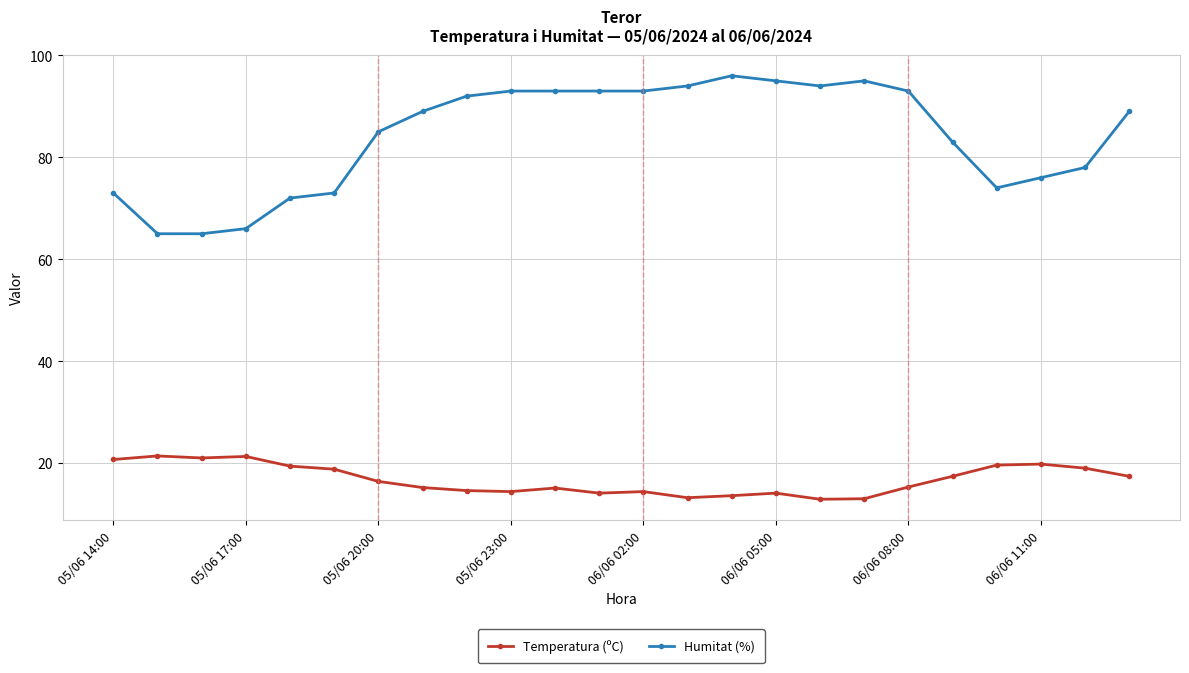

True or false: Temperatura (ºC) and Humitat (%) cross at least once.

False